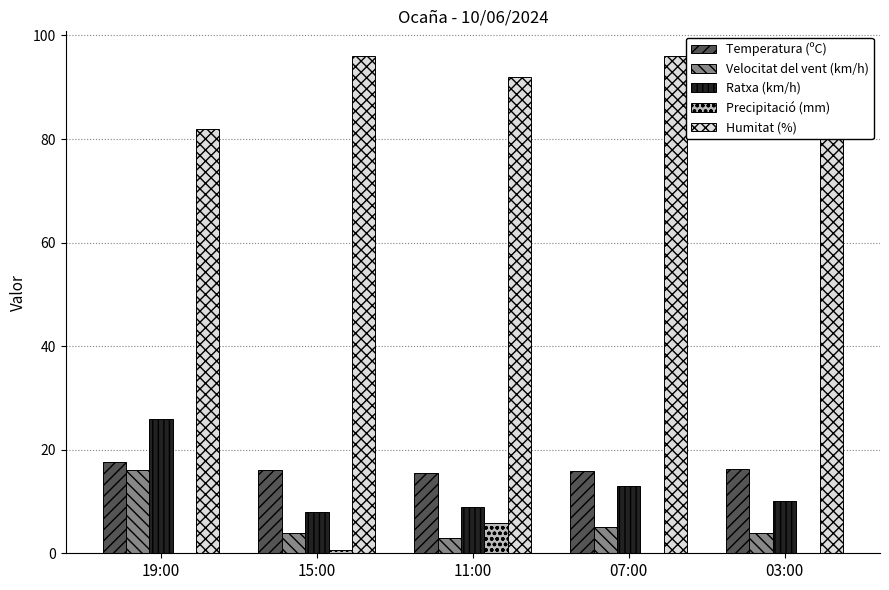

What is the average value of the Velocitat del vent (km/h) series?

6.4